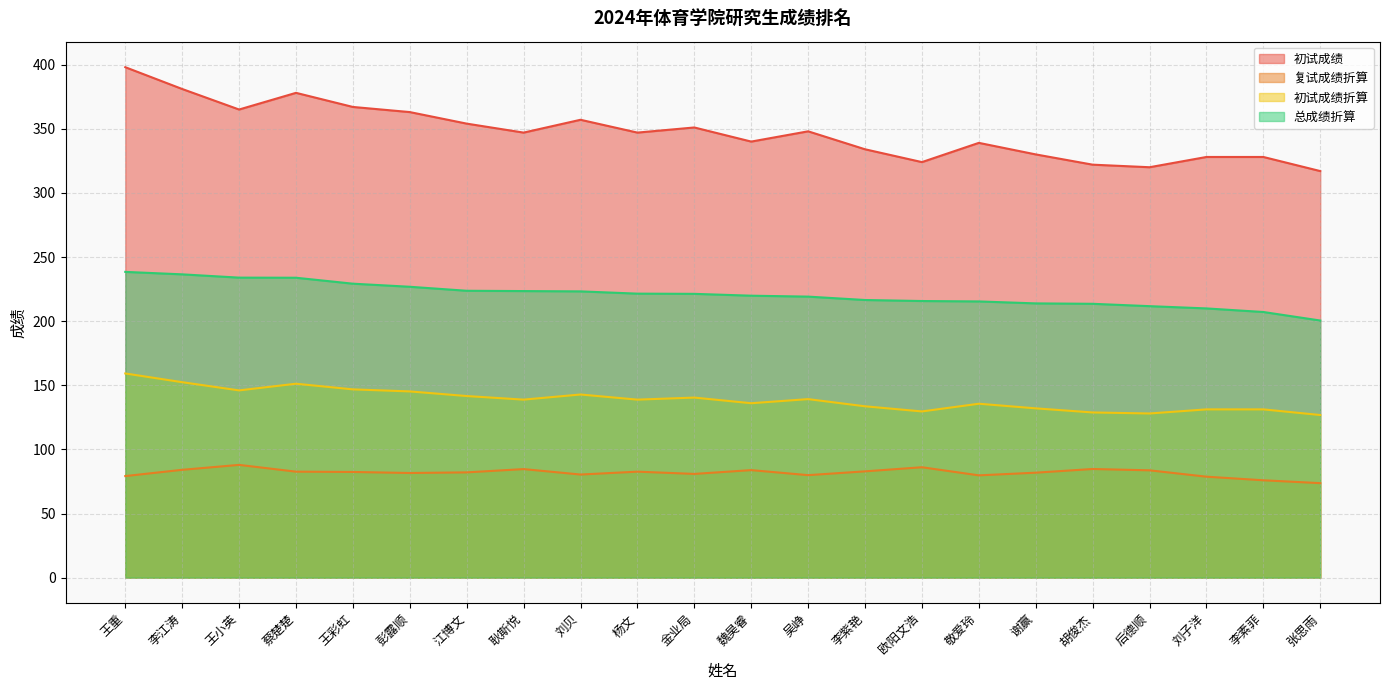

Rank the series by their maximum value, from highest to lowest.

初试成绩, 总成绩折算, 初试成绩折算, 复试成绩折算